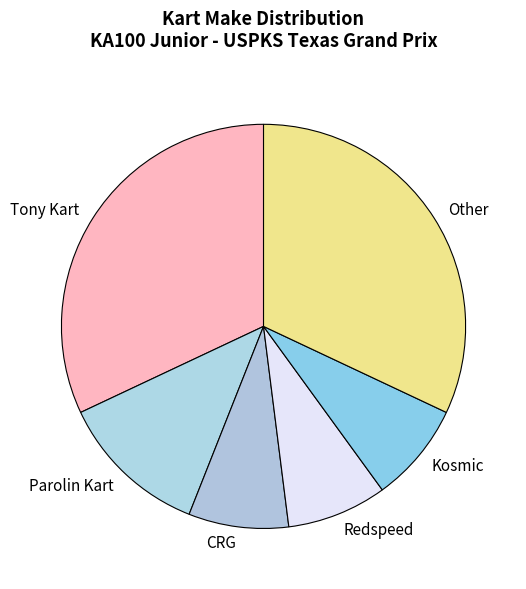

Is the sum of CRG and Tony Kart greater than half?

No